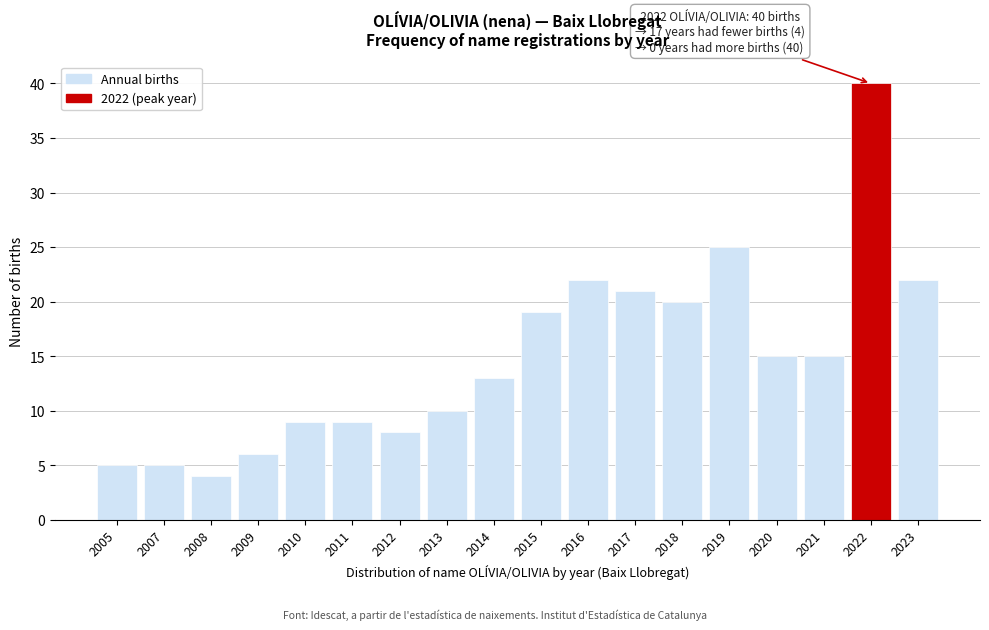

Reading left to right, extract all data points from this chart.

2005=5	2007=5	2008=4	2009=6	2010=9	2011=9	2012=8	2013=10	2014=13	2015=19	2016=22	2017=21	2018=20	2019=25	2020=15	2021=15	2022=40	2023=22